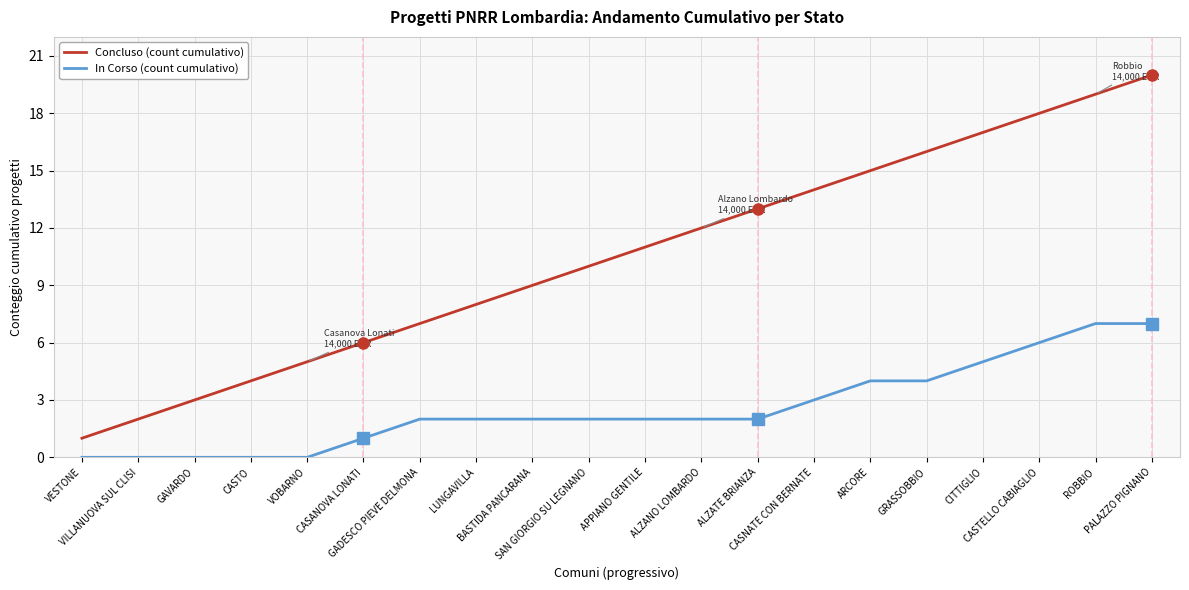

True or false: In Corso (count cumulativo) and Concluso (count cumulativo) intersect in this chart.

False